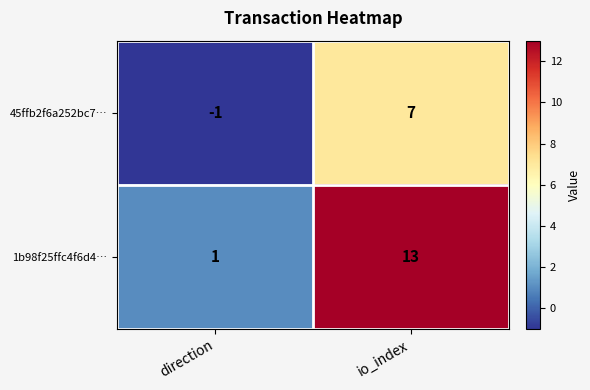

What is the difference between the maximum and minimum values in the 1b98f25ffc4f6d4… series?

12